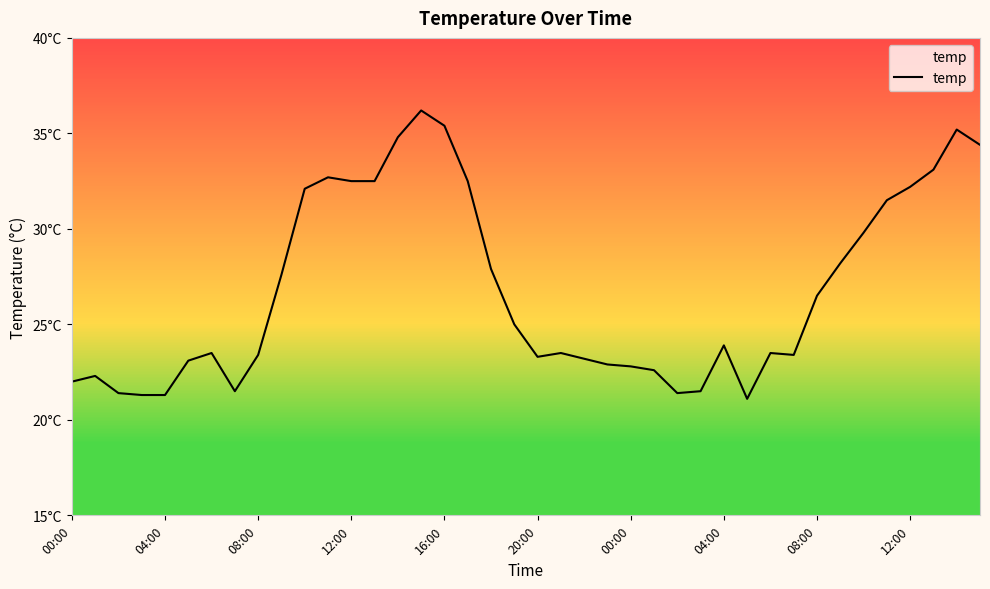

What is the greatest value displayed?

36.2